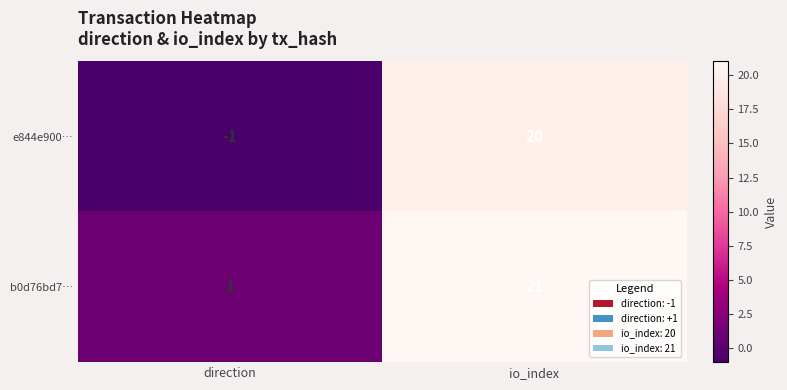

How many distinct data groups are displayed?

2